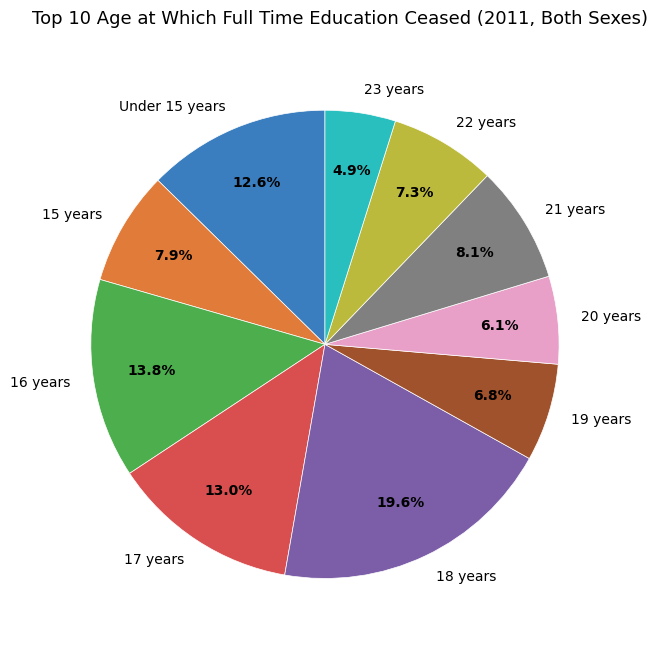

How many slices are in this pie chart?

10